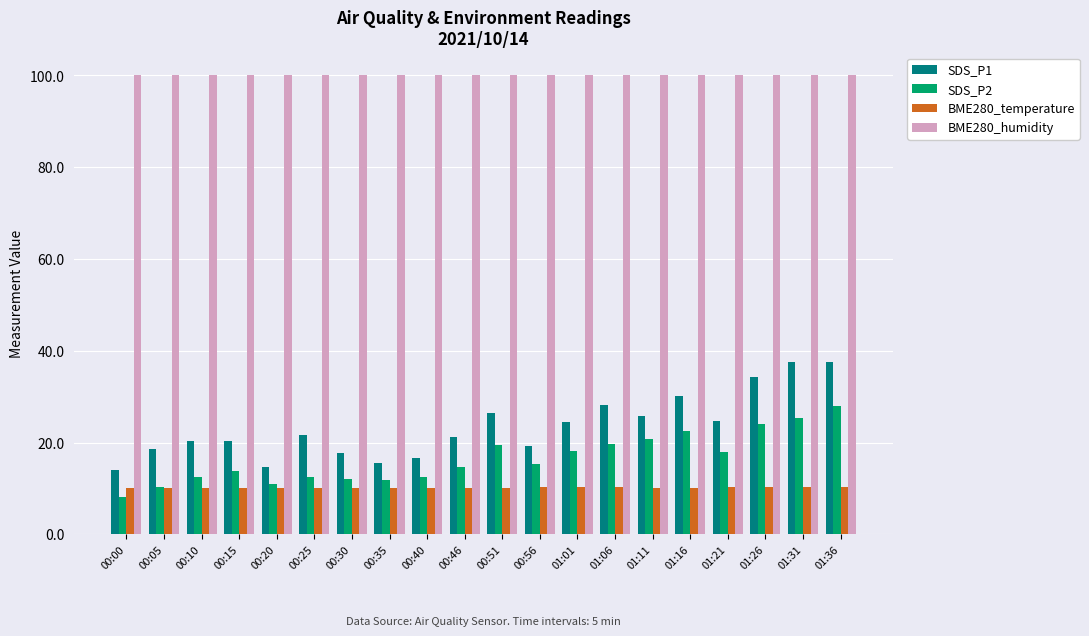

Which series has the largest total across all categories?

BME280_humidity